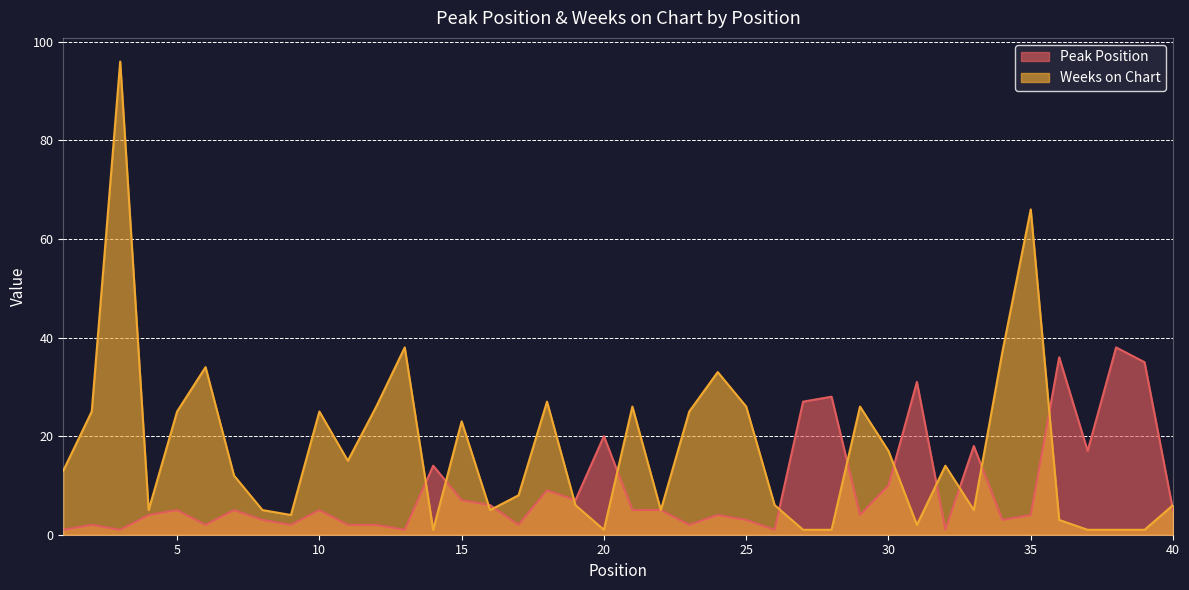

What is the difference between the highest and lowest values at 9?

2